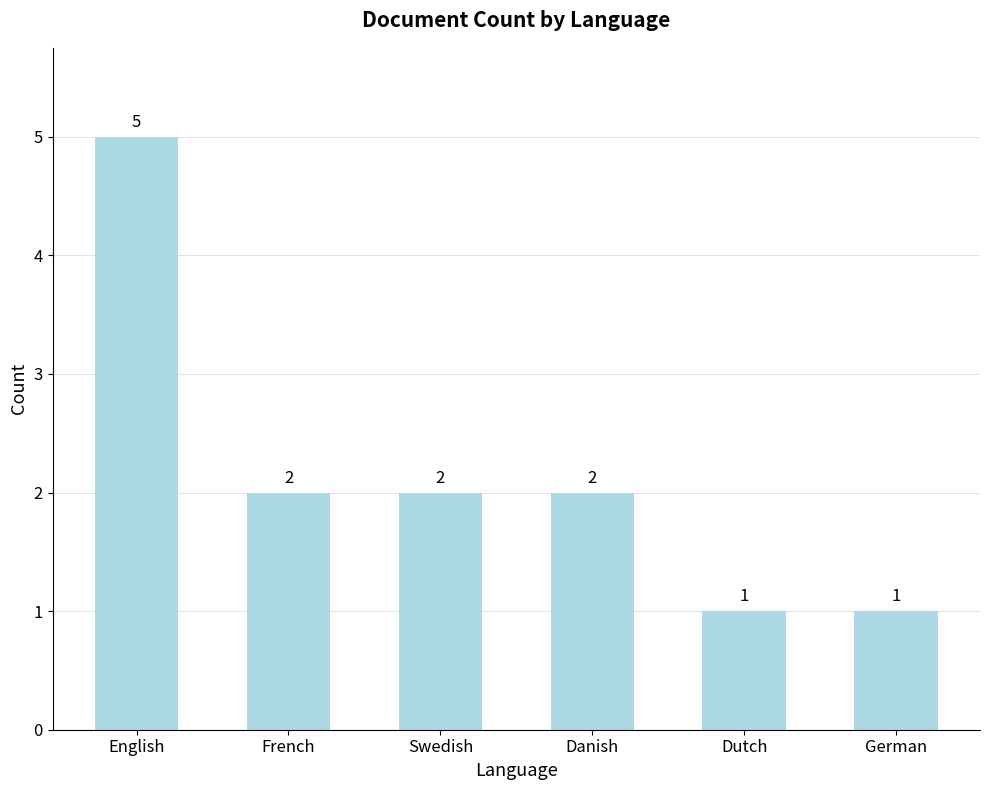

What is the ratio of the value at Dutch to the value at Swedish?

0.5